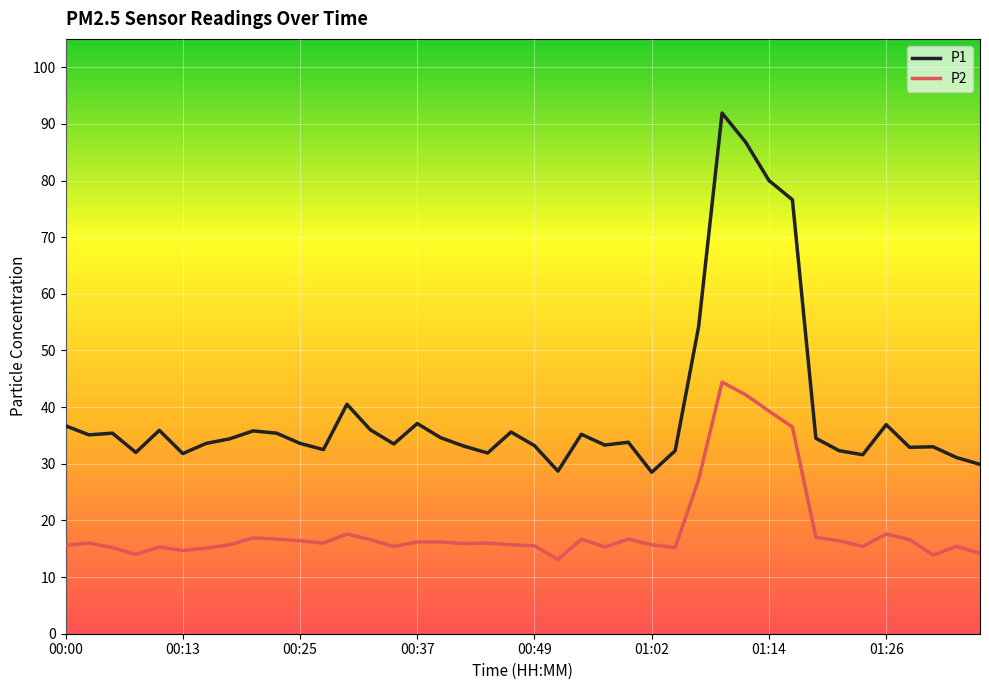

What is the highest value of the P2 series?

44.4